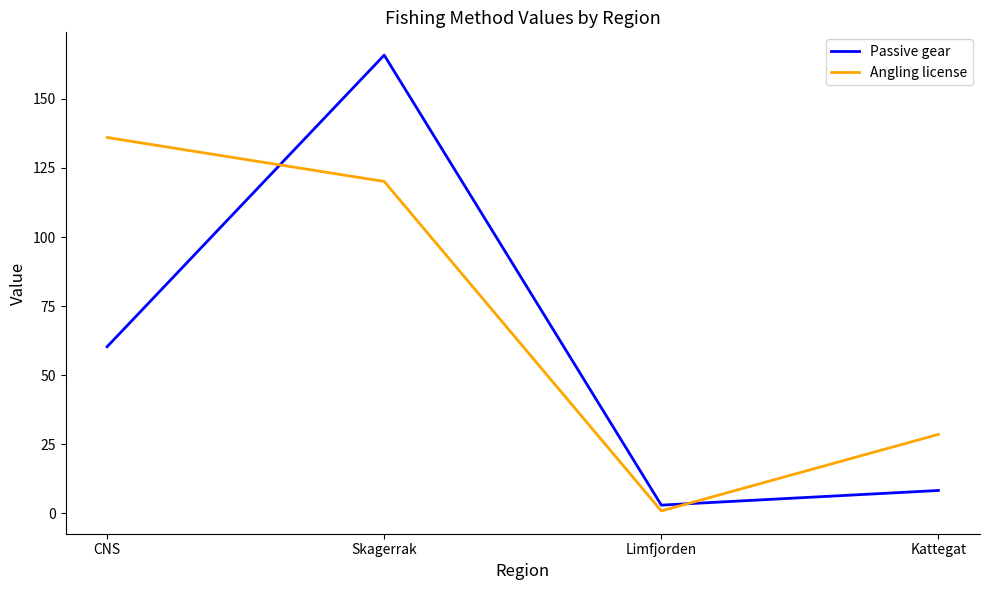

What is the difference between the second highest and minimum values in the Passive gear series?

57.3